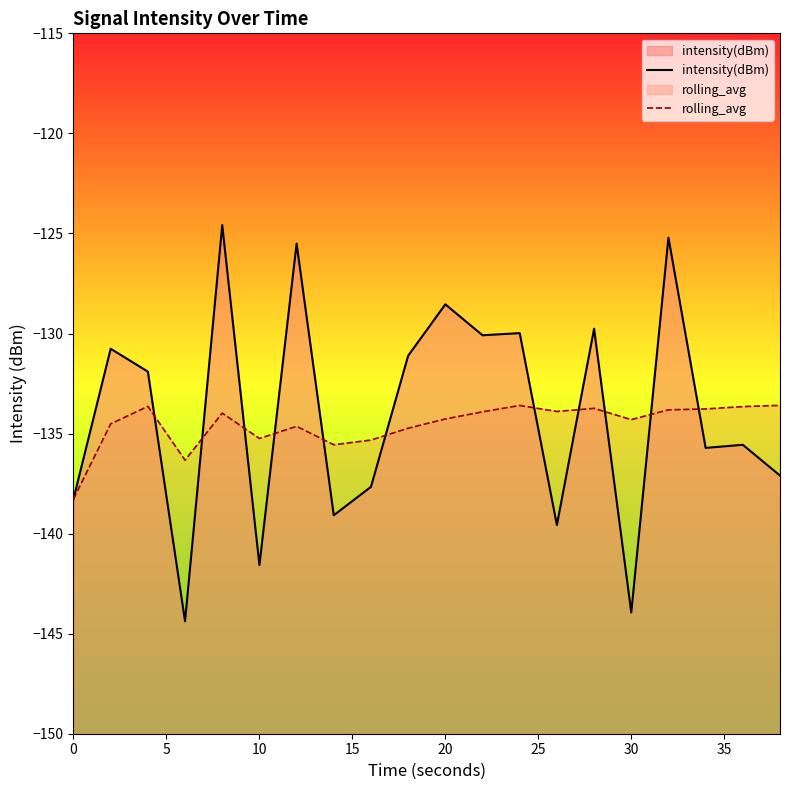

What are all the series names shown in the legend?

intensity(dBm), rolling_avg